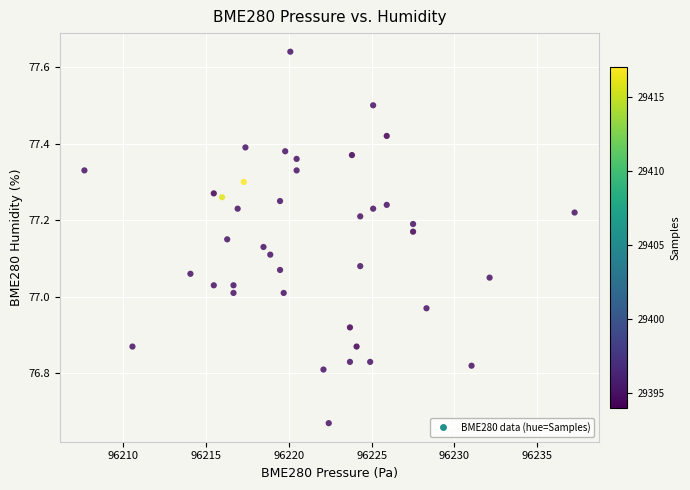

What is the range of Y values (max minus min)?

1.0